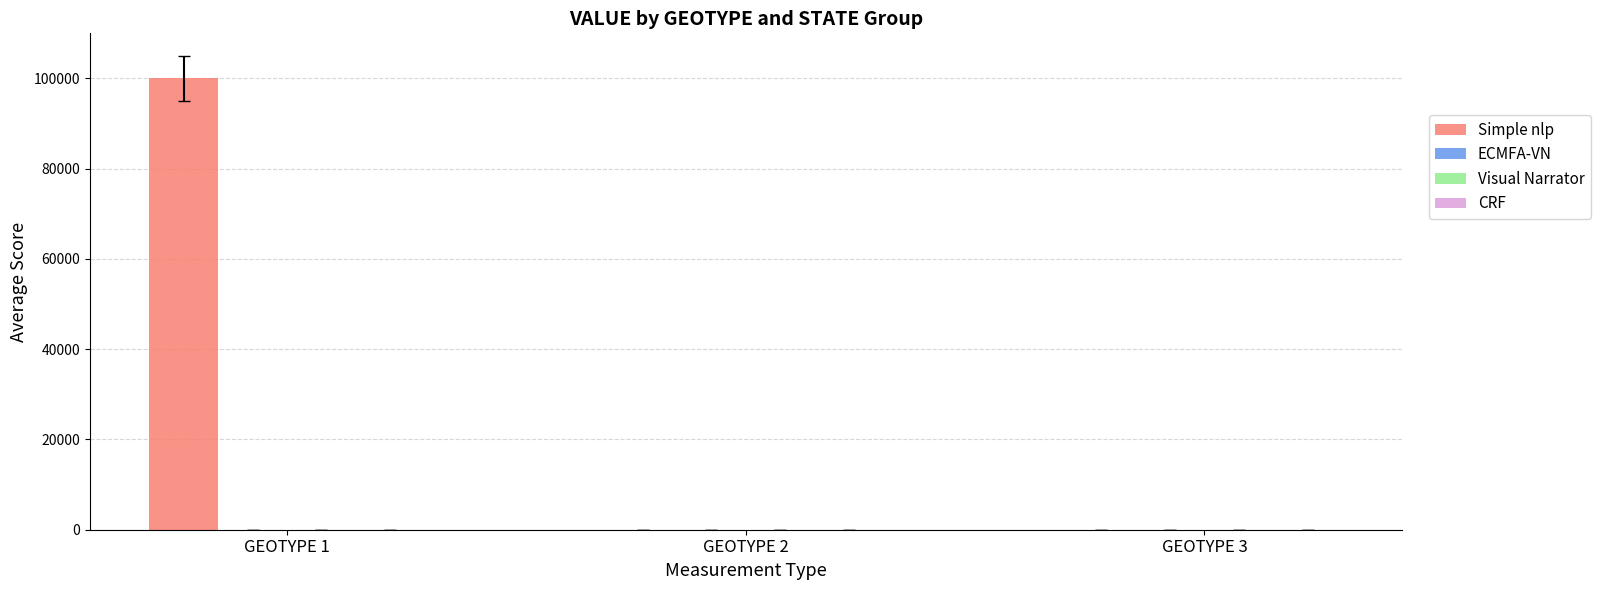

How many series are shown in this chart?

1